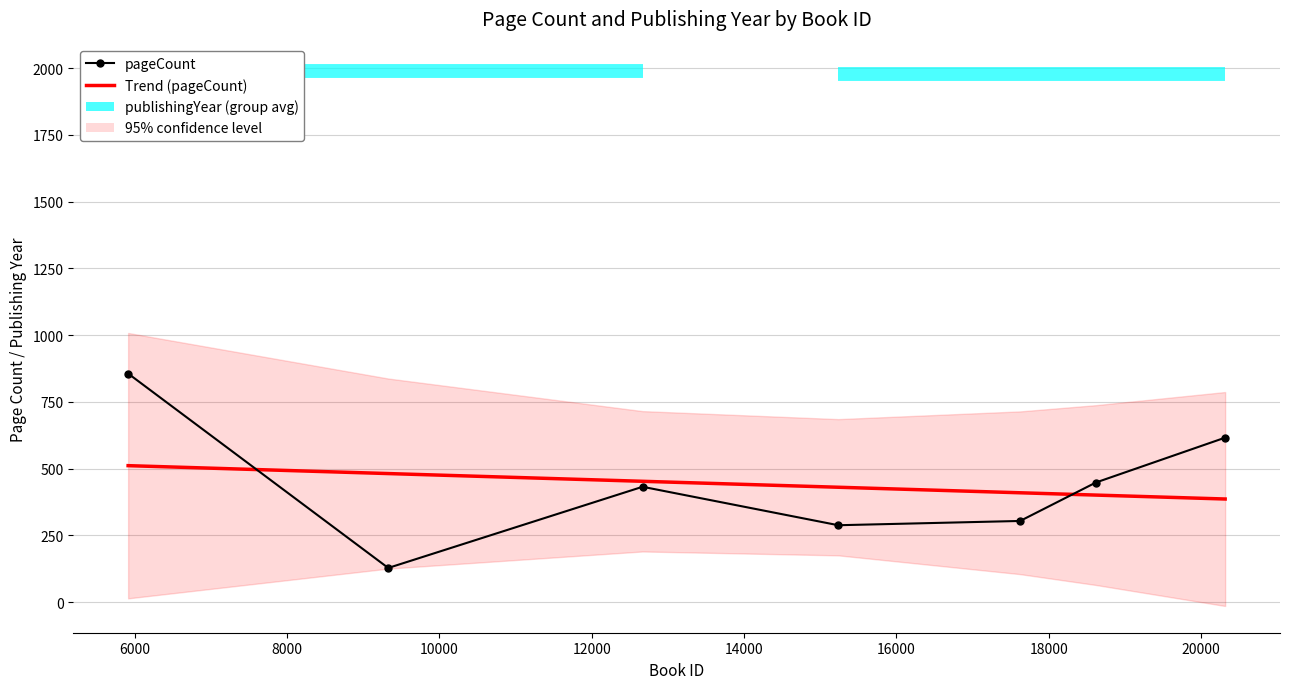

True or false: Trend (pageCount) has more than 0 points higher than both neighbors.

False